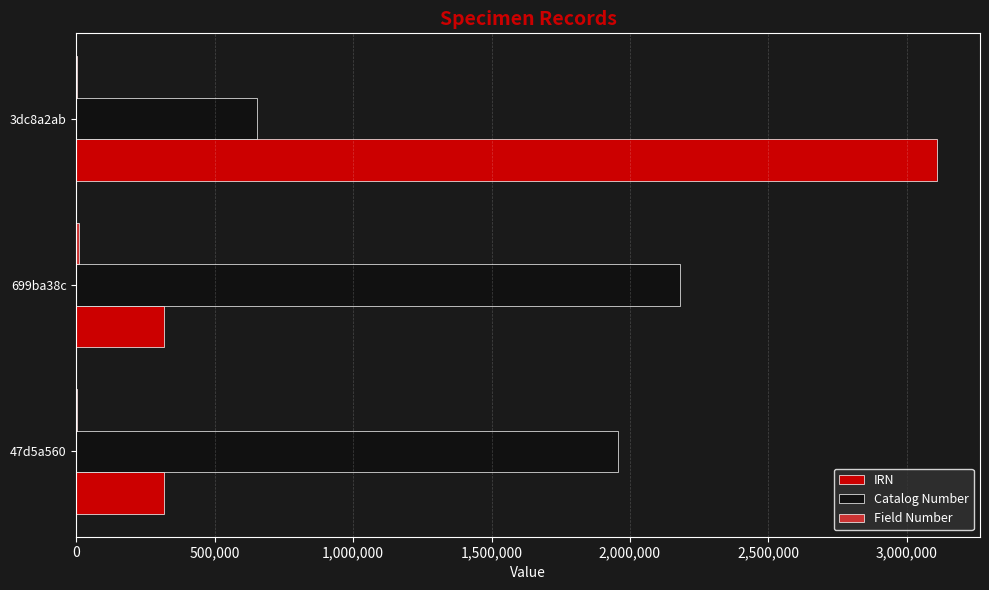

The value of Catalog Number at 3dc8a2ab is 651826. True or false?

True